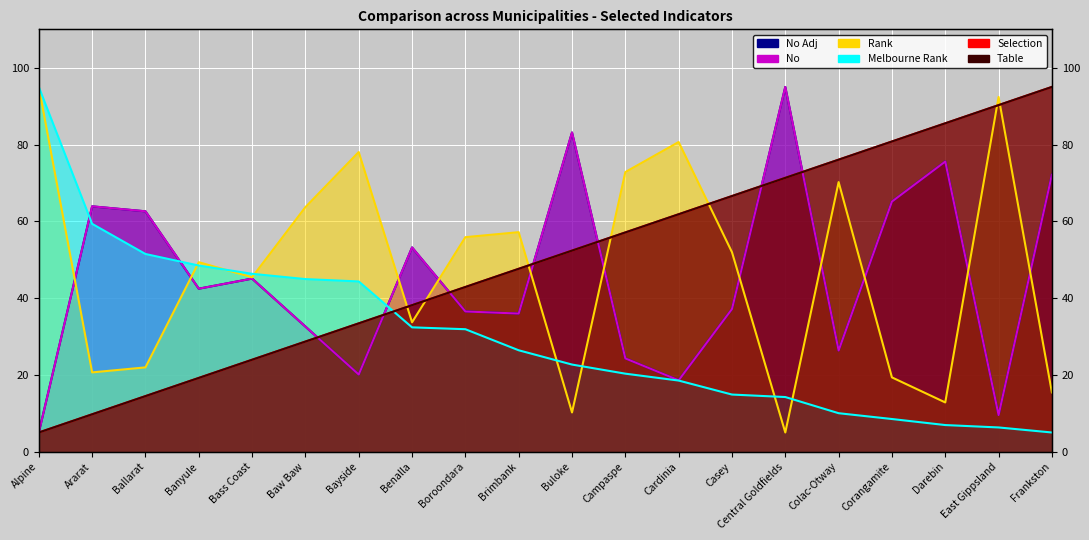

Reading left to right, transcribe all the data shown in this chart.

No adj (col_4): 5.0	63.9	62.6	42.4	45.1	32.6	20.1	53.2	36.5	36.0	83.1	24.3	18.6	37.2	95.0	26.4	65.2	75.6	9.6	72.1
No (col_3): 5.0	63.9	62.6	42.5	45.1	32.6	20.1	53.2	36.5	36.0	83.1	24.3	18.6	37.2	95.0	26.4	65.1	75.6	9.5	72.1
Rank (col_5): 95.0	20.7	22.0	49.3	45.4	63.7	78.0	33.7	55.9	57.2	10.2	72.8	80.7	52.0	5.0	70.2	19.3	12.8	92.4	15.4
Melbourne rank (col_7): 95.0	59.3	51.5	48.5	46.3	45.0	44.3	32.4	31.9	26.4	22.7	20.3	18.5	14.9	14.2	10.0	8.5	6.9	6.3	5.0
Selection col_16: 5.0	9.7	14.5	19.2	23.9	28.7	33.4	38.2	42.9	47.6	52.4	57.1	61.8	66.6	71.3	76.1	80.8	85.5	90.3	95.0
Table col_17: 5.0	9.7	14.5	19.2	23.9	28.7	33.4	38.2	42.9	47.6	52.4	57.1	61.8	66.6	71.3	76.1	80.8	85.5	90.3	95.0